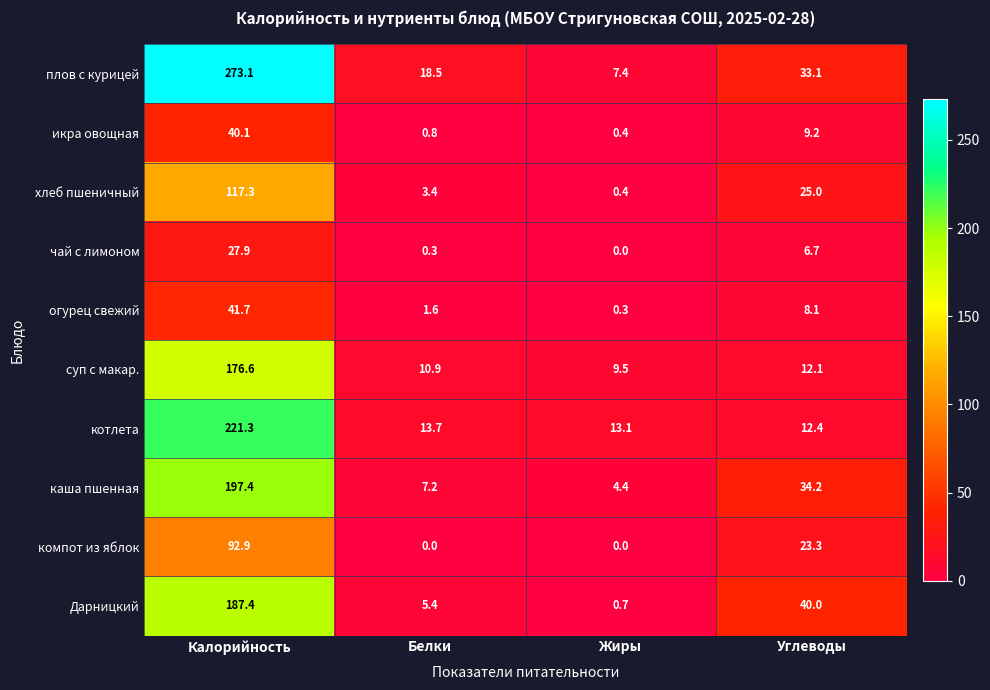

Is it true that компот из яблок equals 150.2 at Калорийность?

False